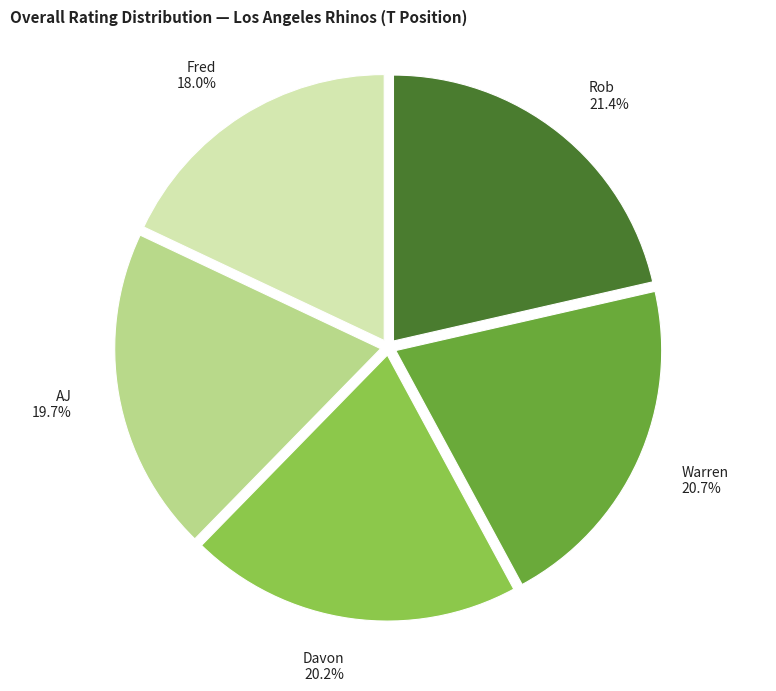

To the nearest percent, what percentage of the pie is Warren?

21%